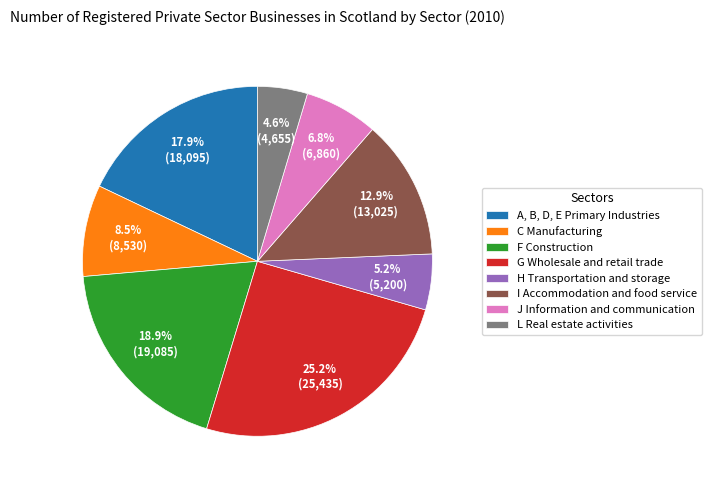

Which category has the biggest portion of the pie?

G Wholesale and retail trade